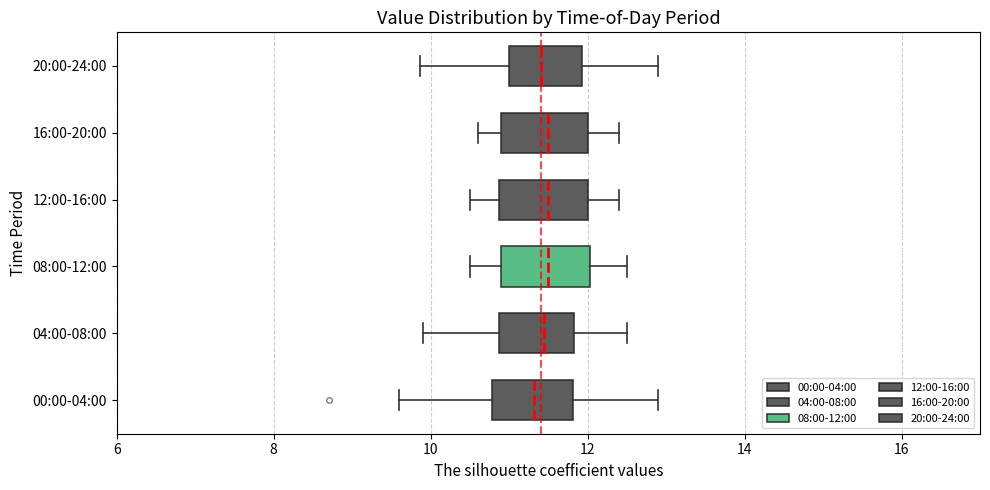

Reading bottom to top, transcribe this box plot: for each box, give where its median line is, the range the box spans, and where its two whiskers end, as read against the x-axis. The values are not printed on the chart, so give them approximately, as read against the axis.

00:00-04:00: median 11.4, box 10.8 to 11.8, whiskers 9.6 to 13.0
04:00-08:00: median 11.4, box 10.8 to 11.8, whiskers 10.0 to 12.6
08:00-12:00: median 11.6, box 11.0 to 12.0, whiskers 10.6 to 12.6
12:00-16:00: median 11.6, box 10.8 to 12.0, whiskers 10.6 to 12.4
16:00-20:00: median 11.6, box 11.0 to 12.0, whiskers 10.6 to 12.4
20:00-24:00: median 11.4, box 11.0 to 12.0, whiskers 9.8 to 13.0